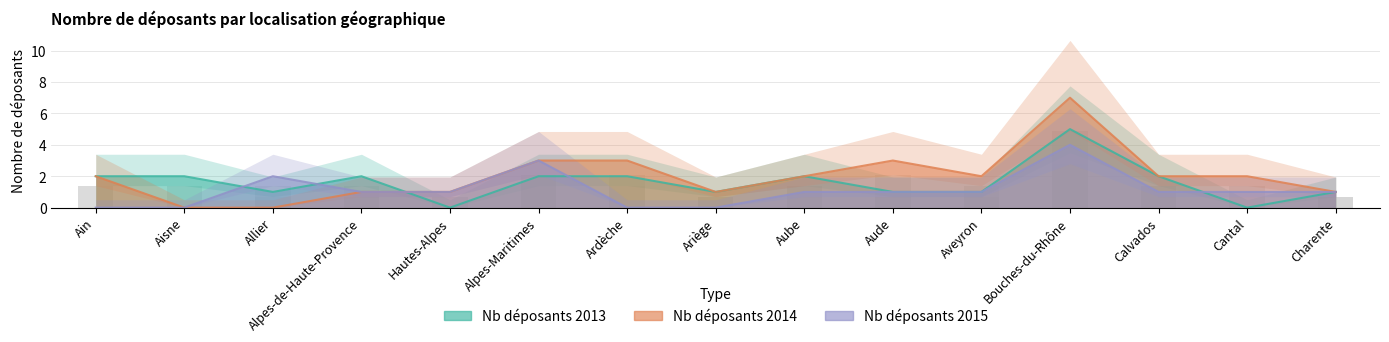

What is the label of the 6th bar from the left?

Alpes-Maritimes